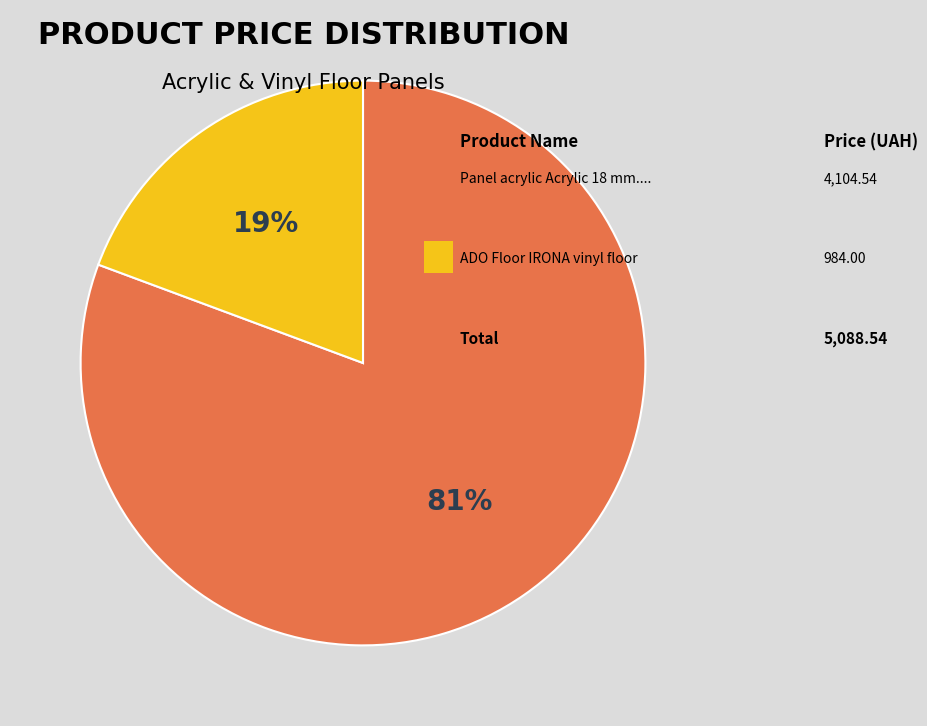

Is there a majority slice in this chart?

Yes